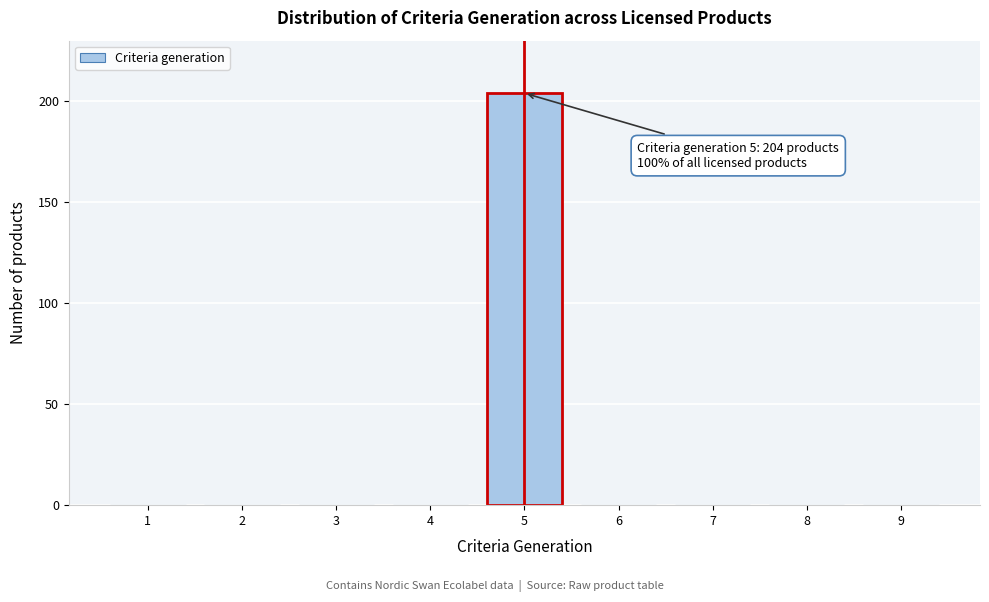

Reading right to left, extract all data points from this chart.

9=0	8=0	7=0	6=0	5=204	4=0	3=0	2=0	1=0